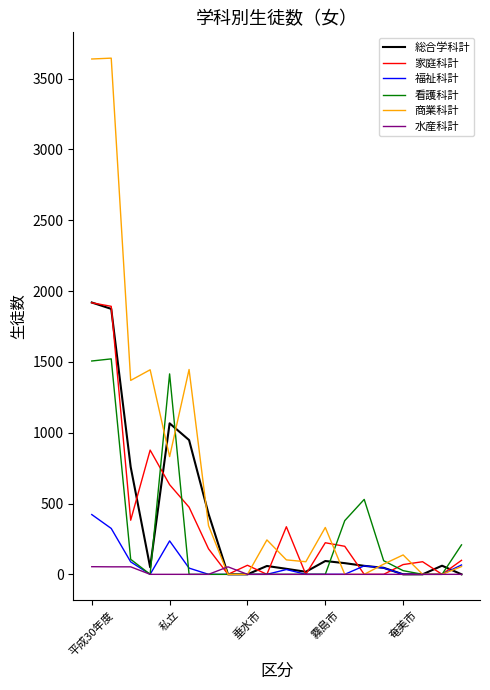

At how many categories does at least one series exceed 638?

6